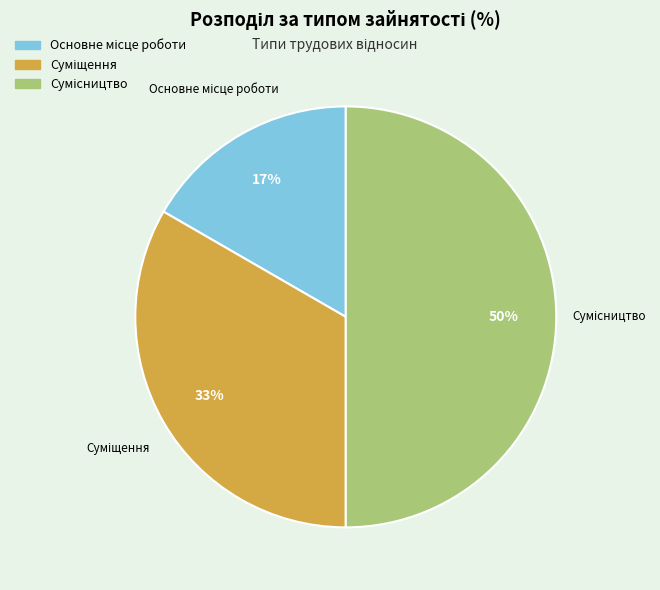

To the nearest percent, what is the difference between the largest and smallest slice percentages?

33%